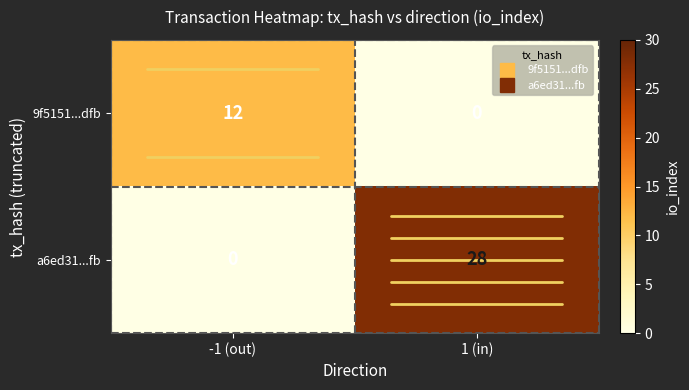

Which series has the widest spread of values?

a6ed31...fb